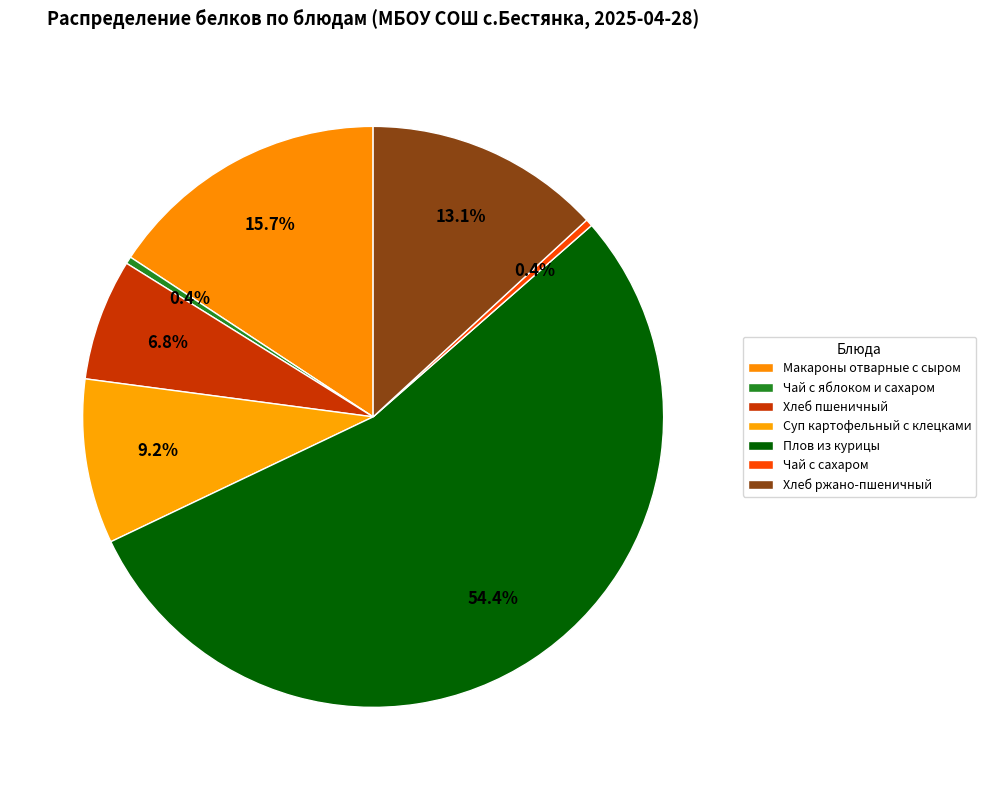

How many slices are in this pie chart?

7